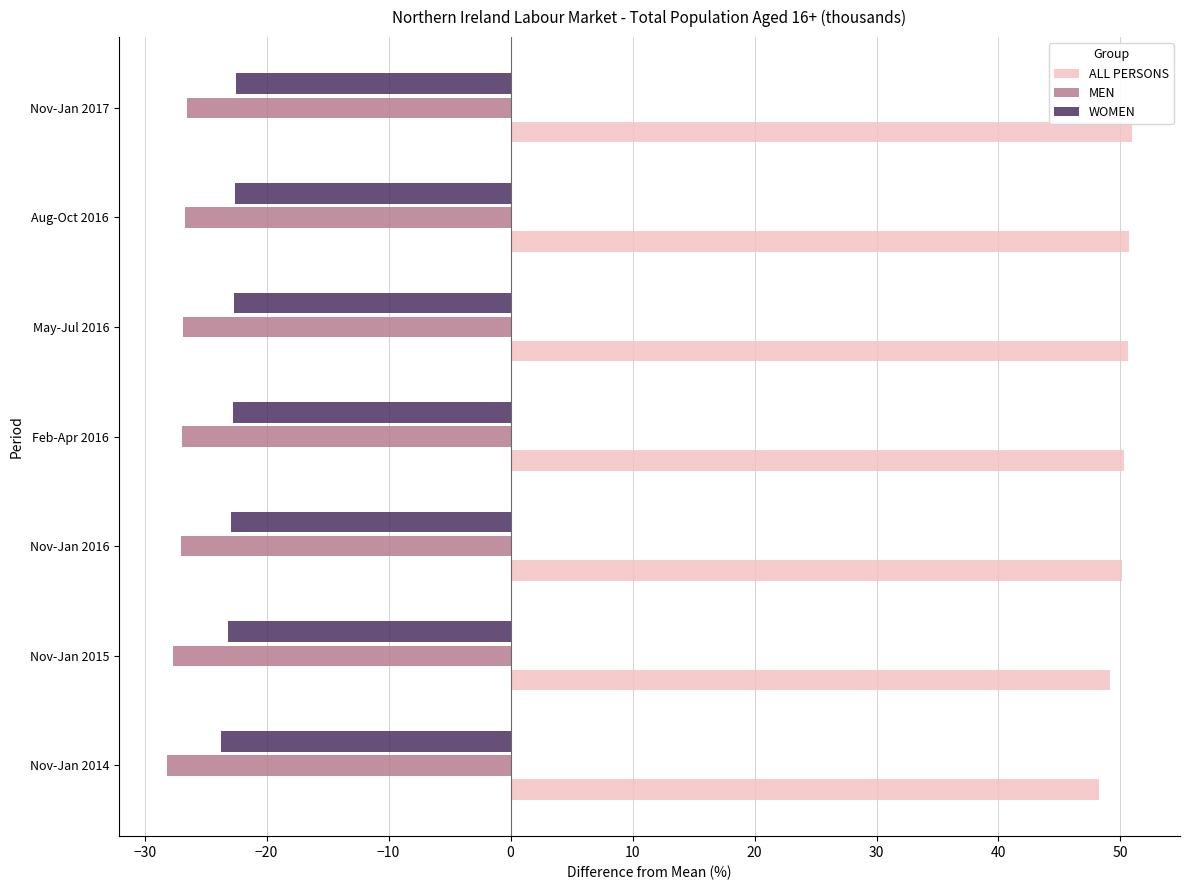

What is the minimum value shown in the chart?

-28.2